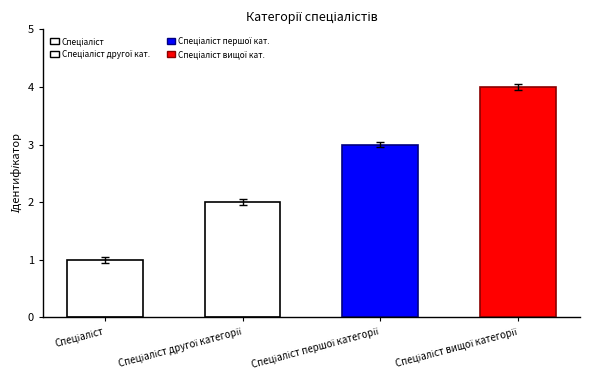

What is the sum of all values?

10